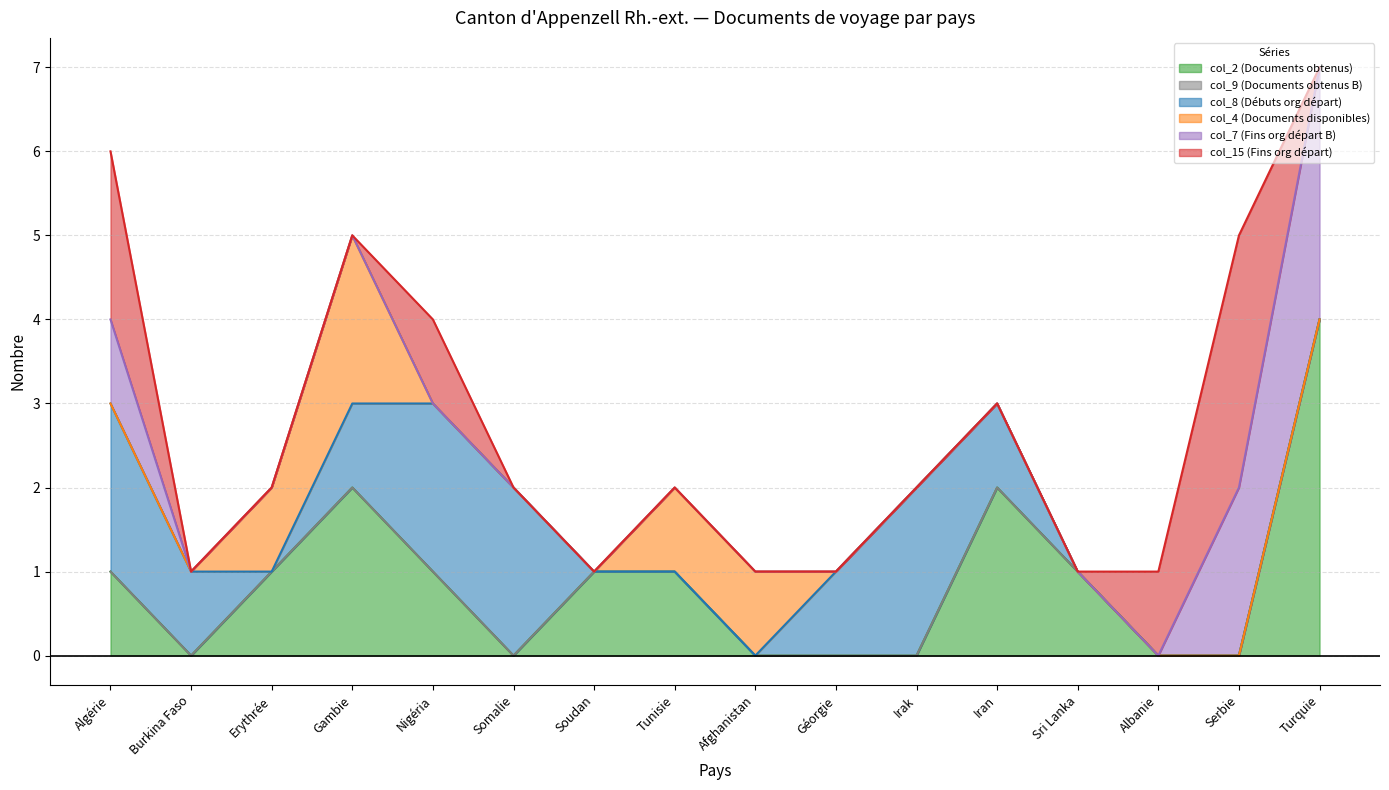

How many data points does each series have?

16